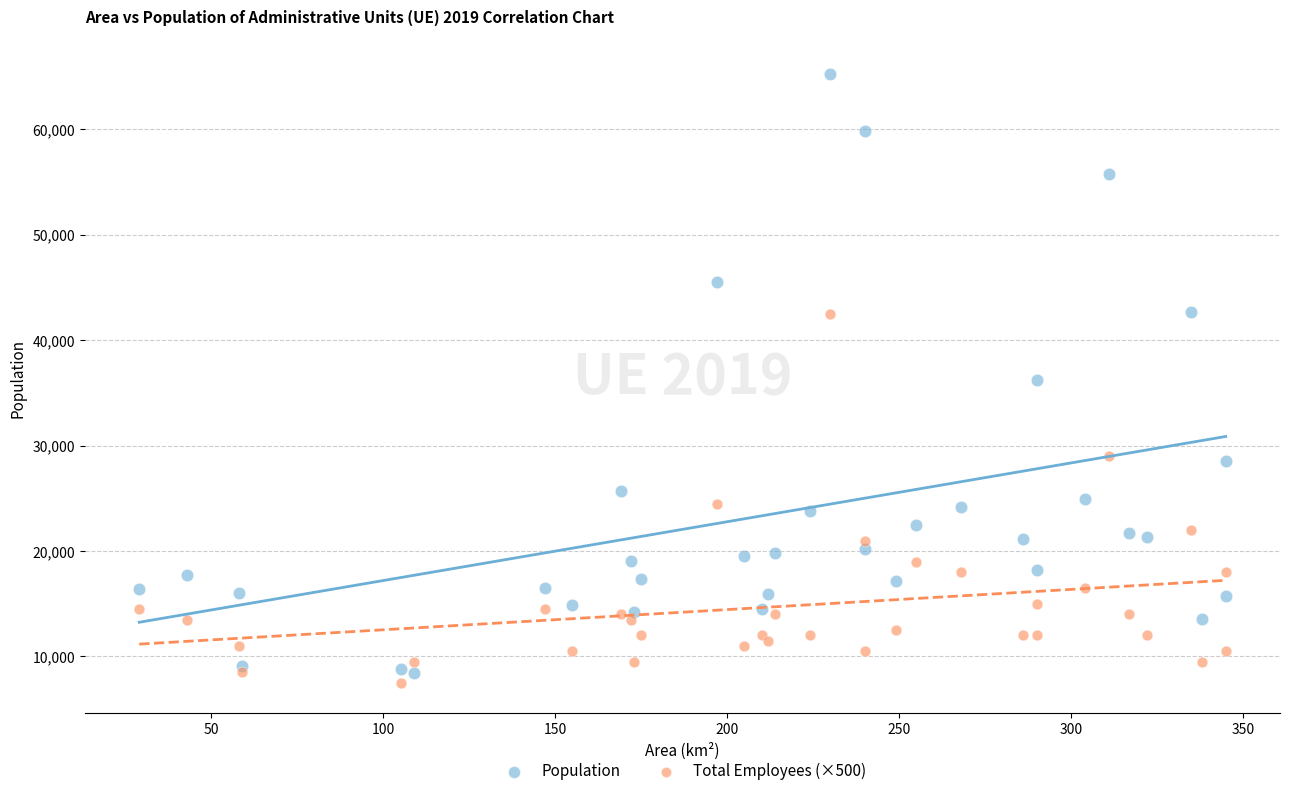

In the Population series, what Y value is closest to 36830?

36192